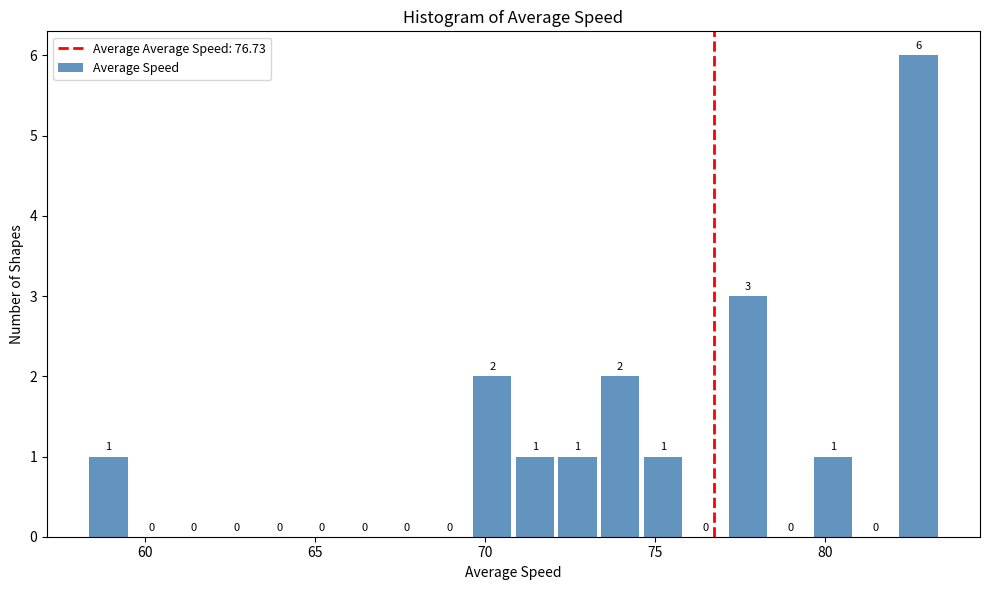

Around what value on the x-axis is the tallest bar? Give the approximate position of its centre, as read against the axis.

82.5